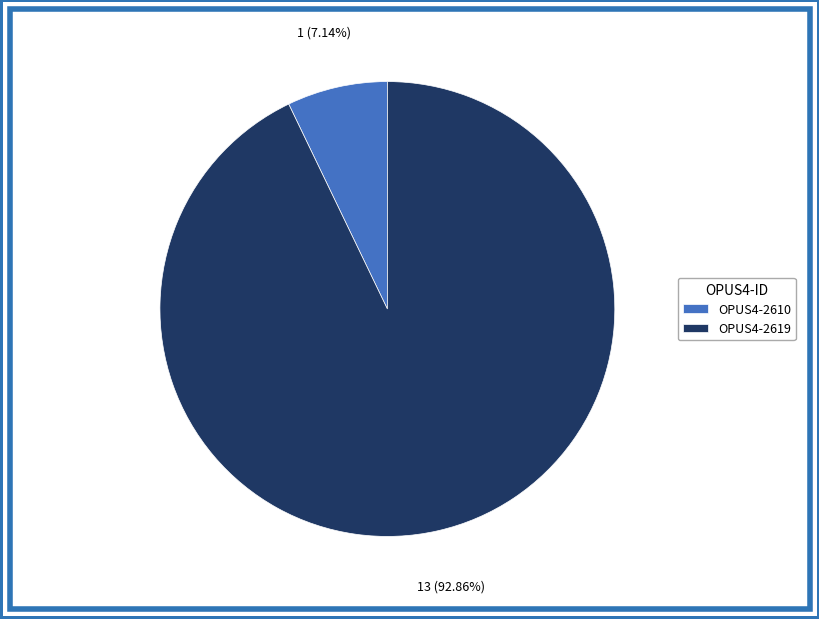

Which category accounts for the majority?

OPUS4-2619